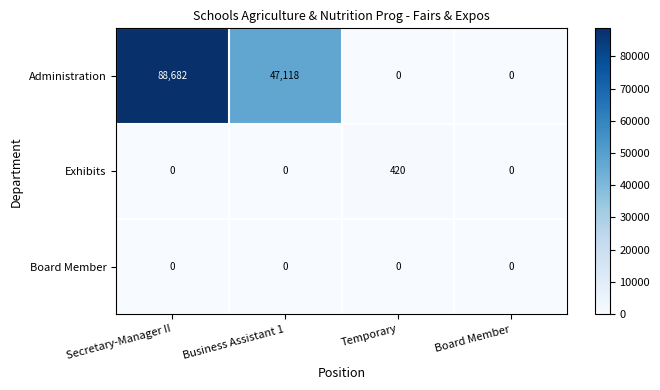

What is the average value of the Exhibits series?

105